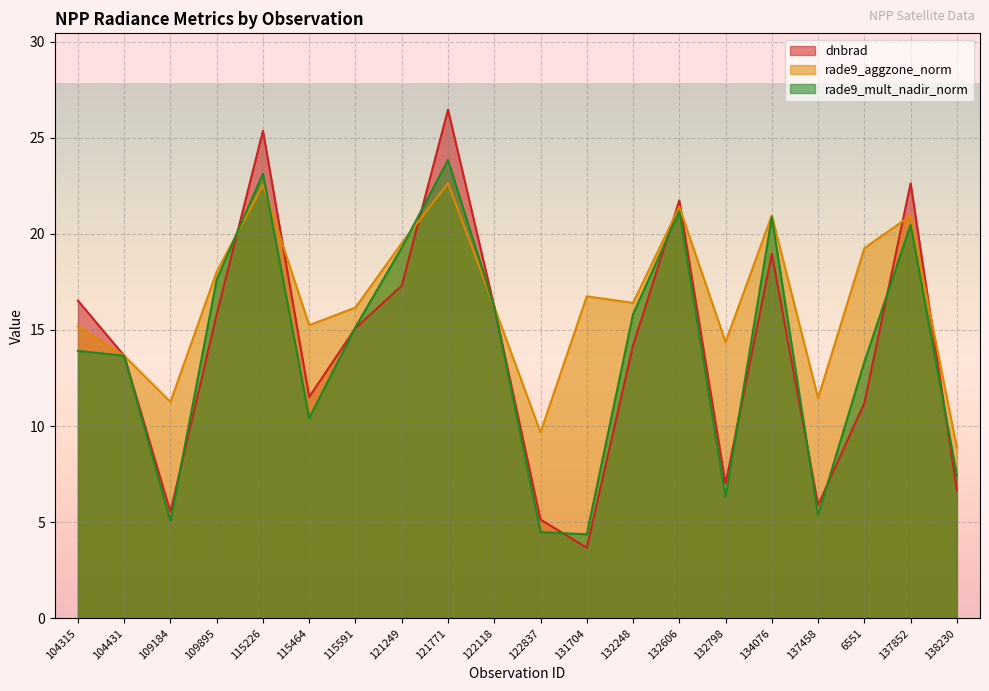

What position from the right is 122118?

11